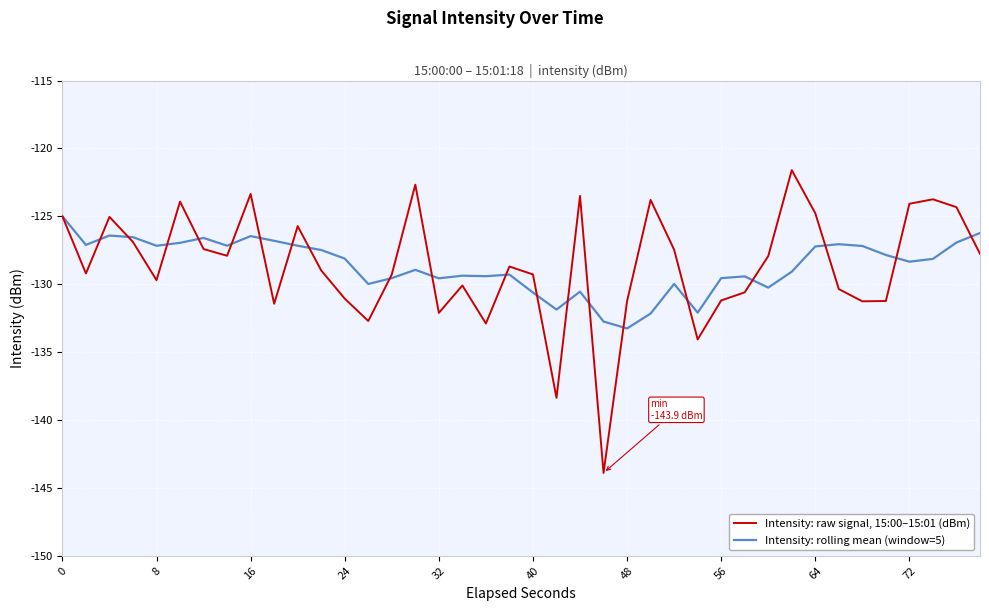

What is the lowest value of the Intensity: rolling mean (window=5) series?

-133.3